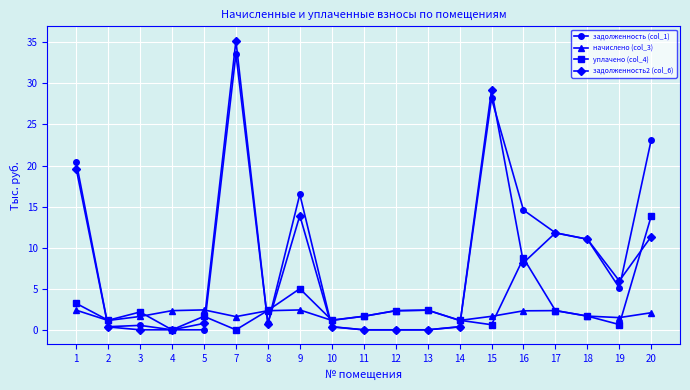

Which series has the widest spread of values?

задолженность2 (col_6)